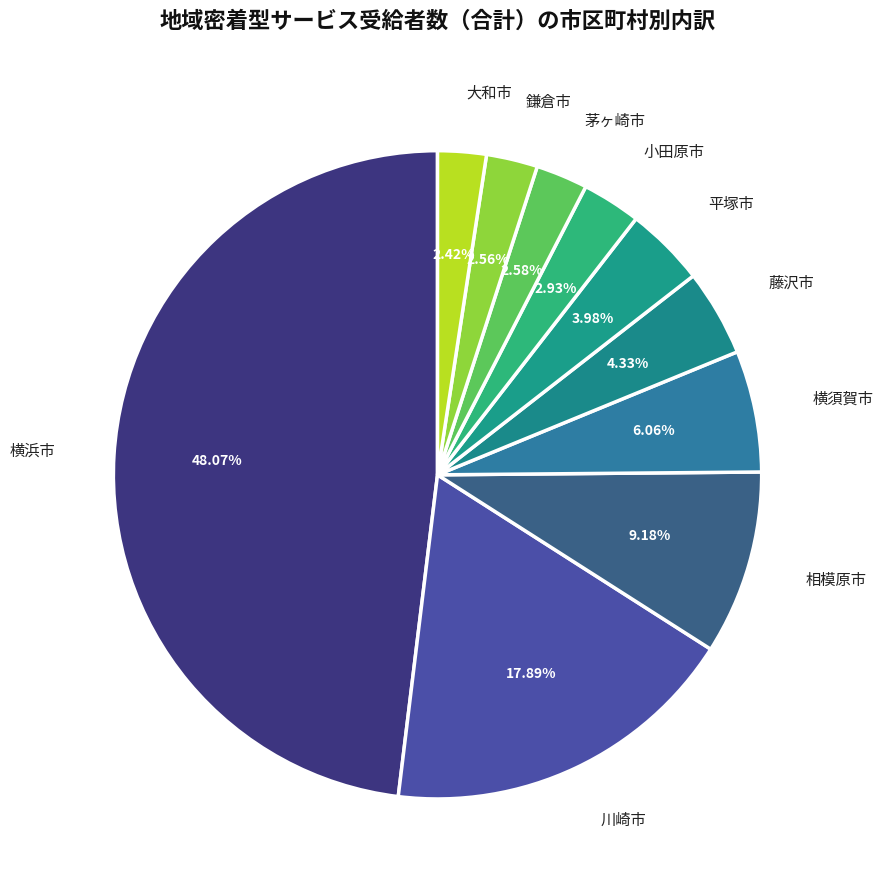

How many slices are in this pie chart?

10